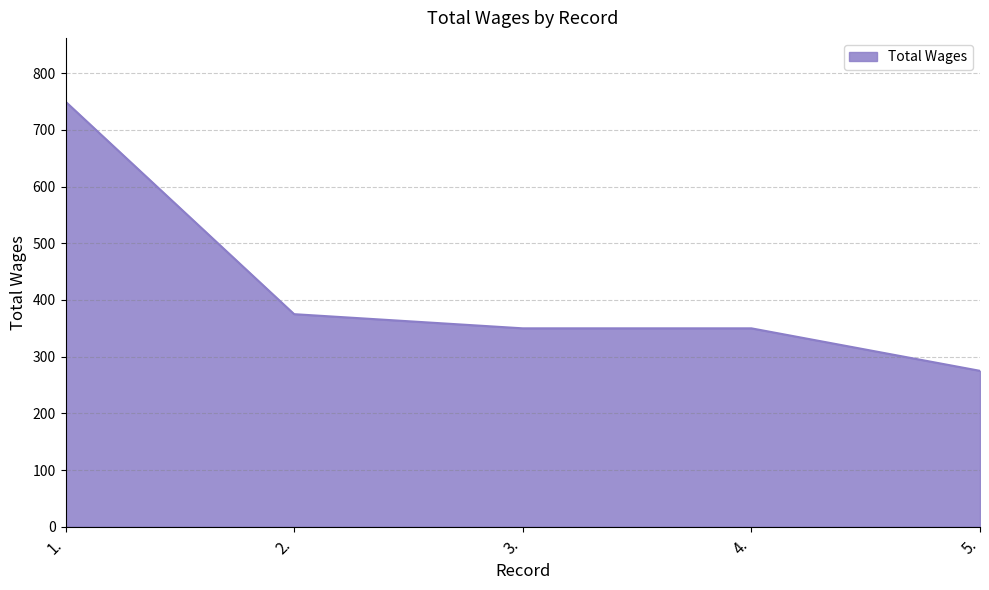

Reading left to right, extract all data points from this chart.

750	375	350	350	275